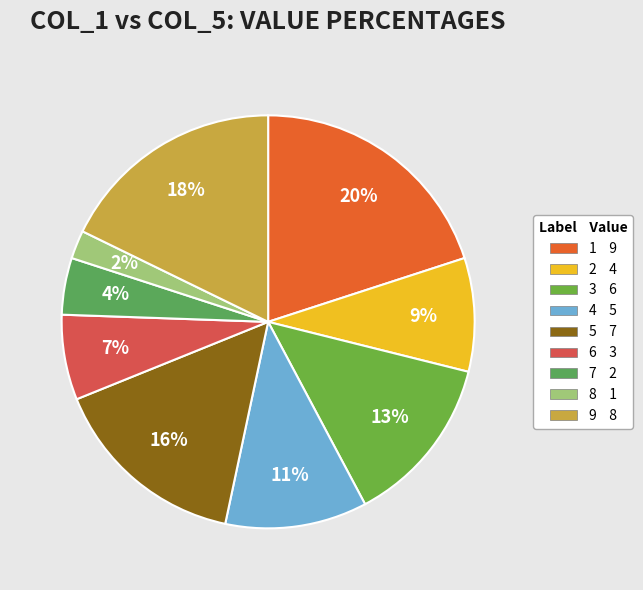

Is it true that 7 is 4% of the pie?

True